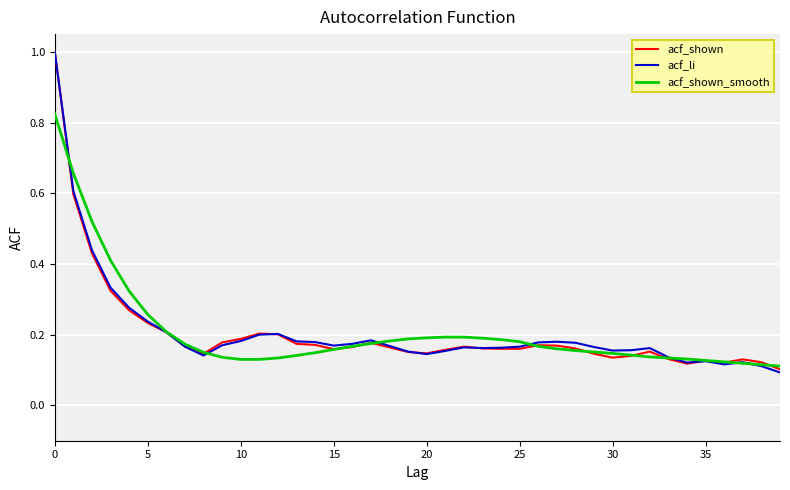

What is the greatest value displayed?

1.0